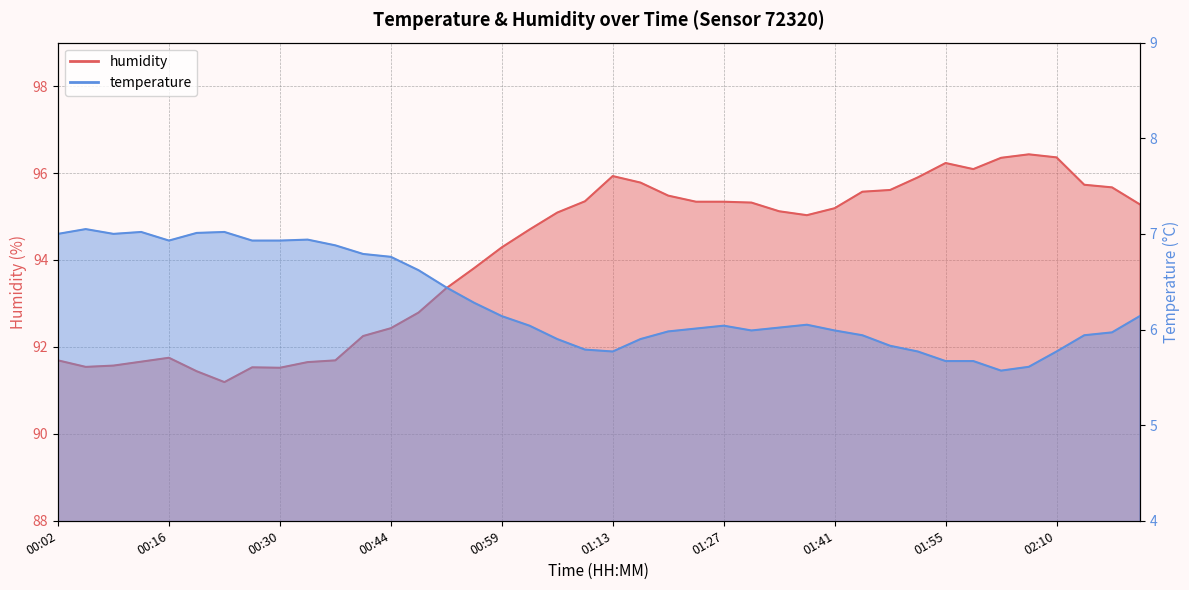

What is the difference between the highest and lowest values at 01:34?

89.1